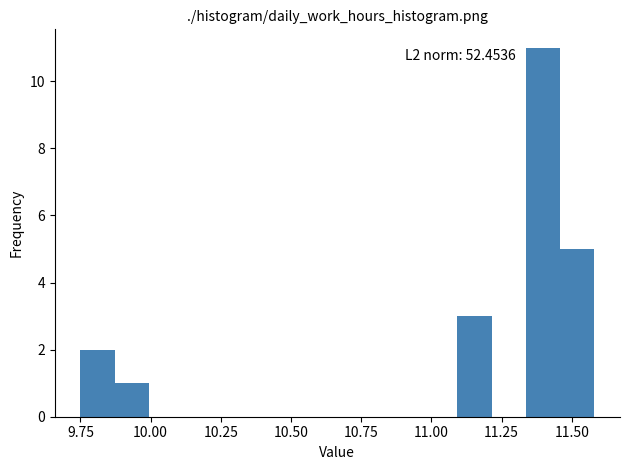

Around what value on the x-axis is the tallest bar? Give the approximate position of its centre, as read against the axis.

11.40